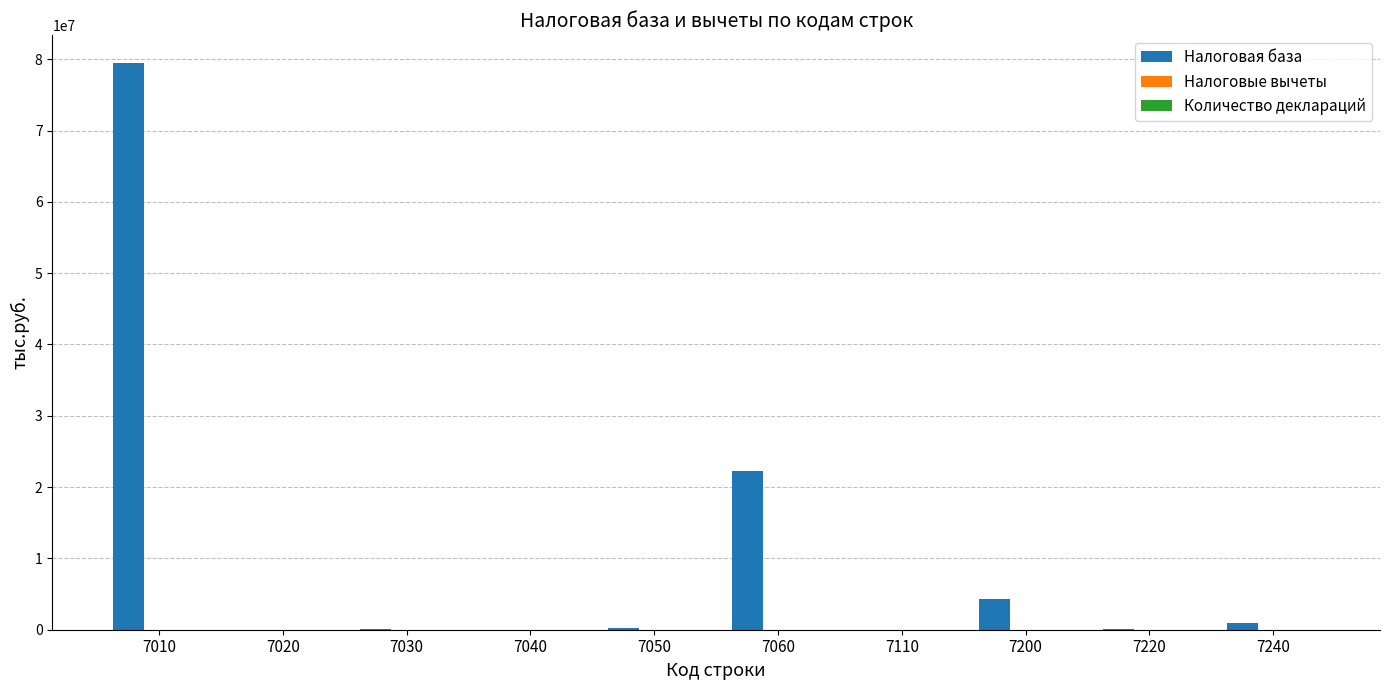

The value of Налоговая база at 7010 is 79416903. True or false?

True